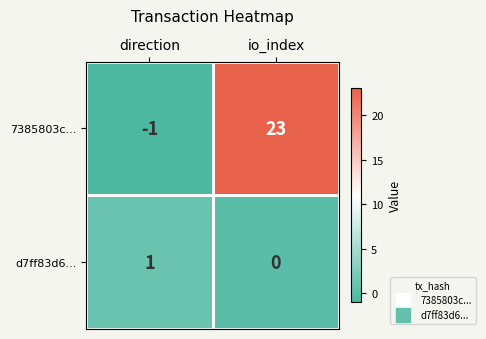

True or false: d7ff83d6... has a value of 1 at direction.

True